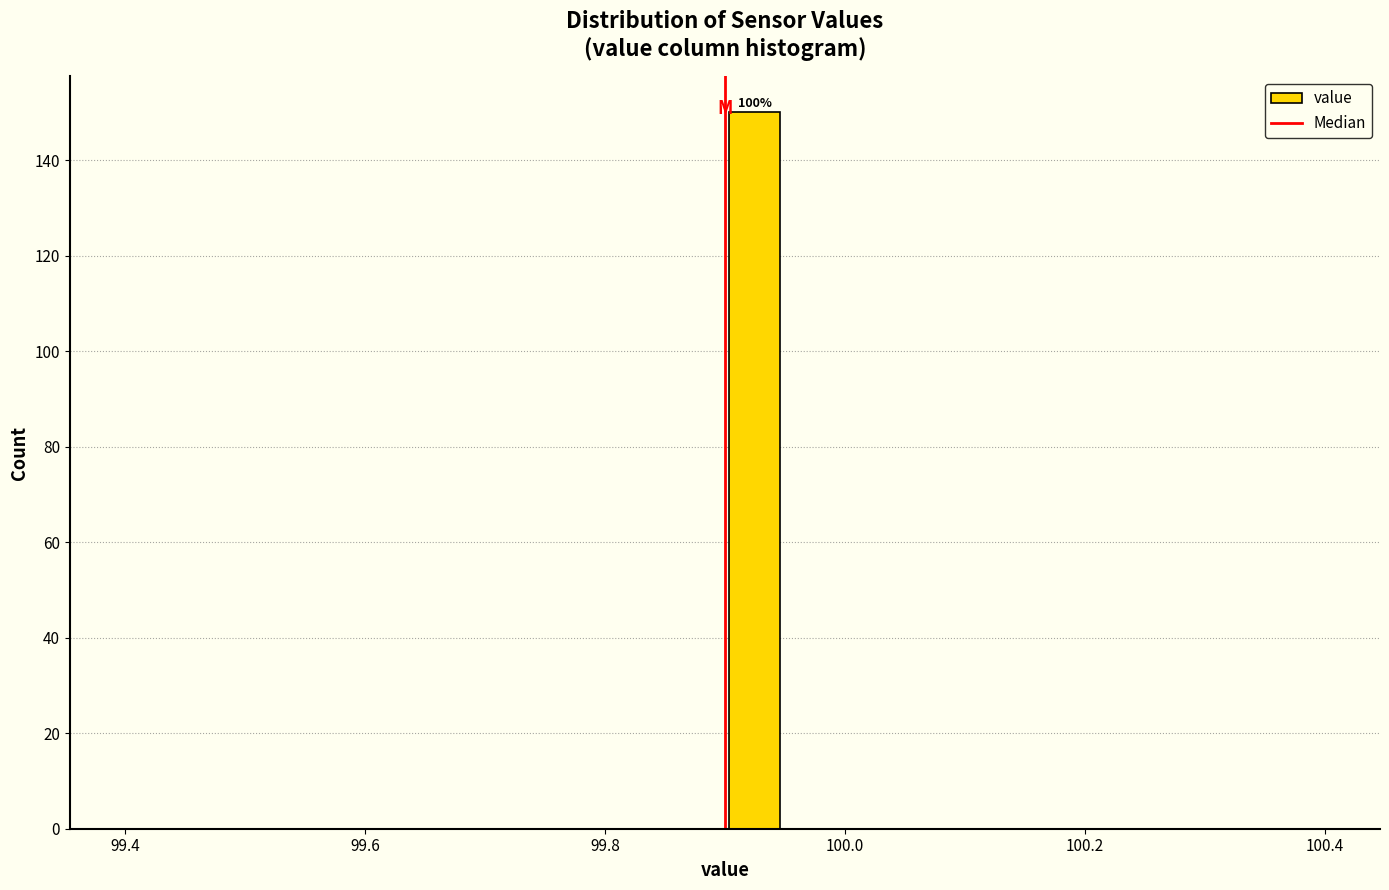

Read against the x-axis, roughly where is the centre of the tallest bar?

99.92